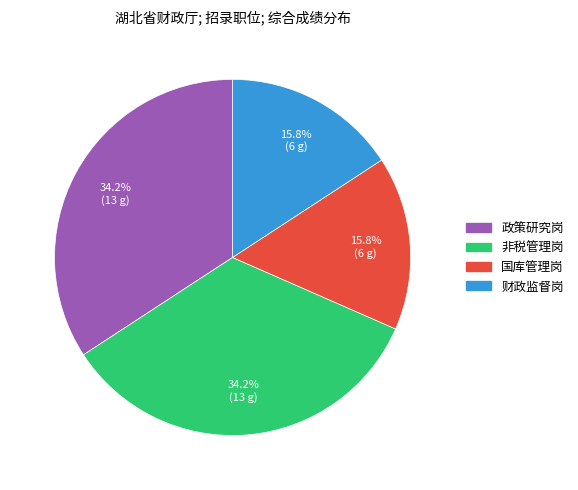

To the nearest percent, what is the combined percentage of 财政监督岗 and 非税管理岗?

50%